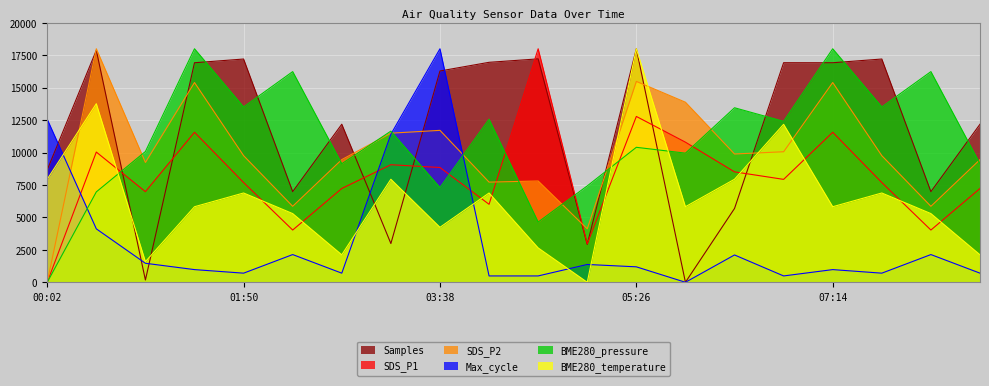

What value does the Samples series have at 00:29?

17884.0